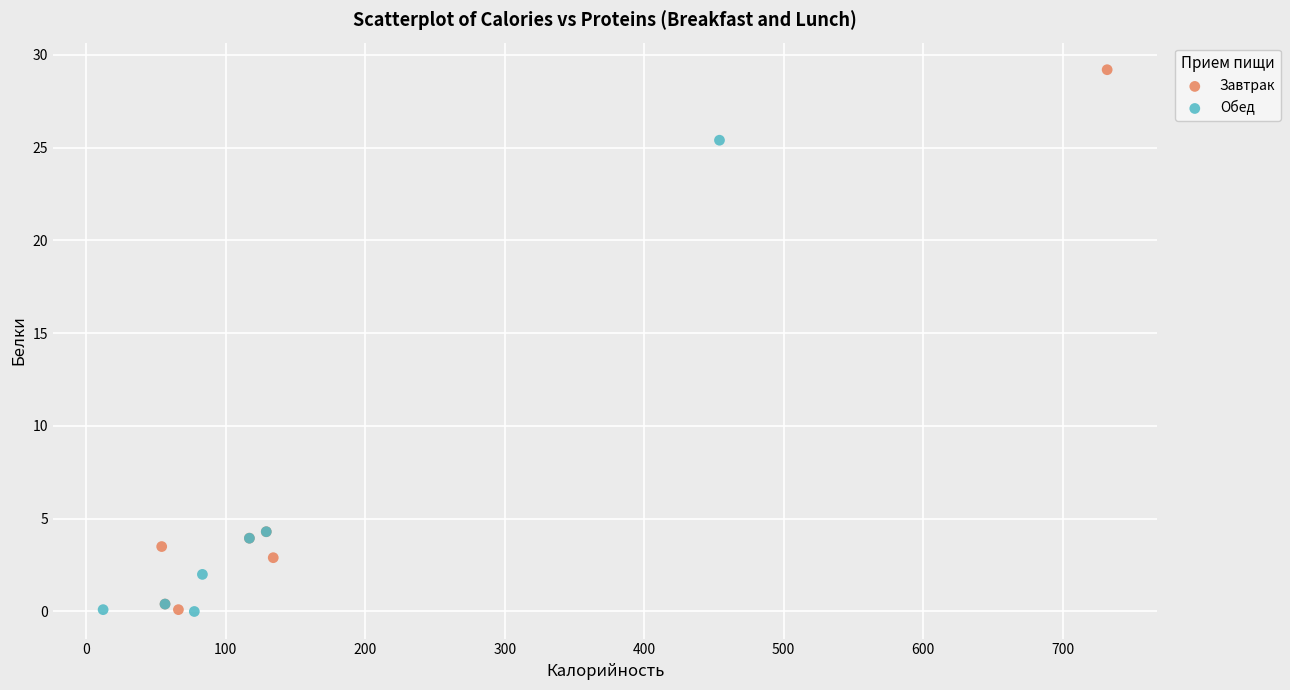

What are all the series names shown in the legend?

Завтрак, Обед